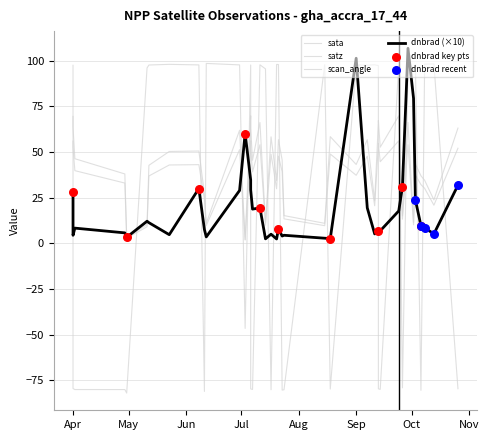

Is the value of dnbrad at 2012-09-29 greater than the value of sata at 2012-10-02?

Yes